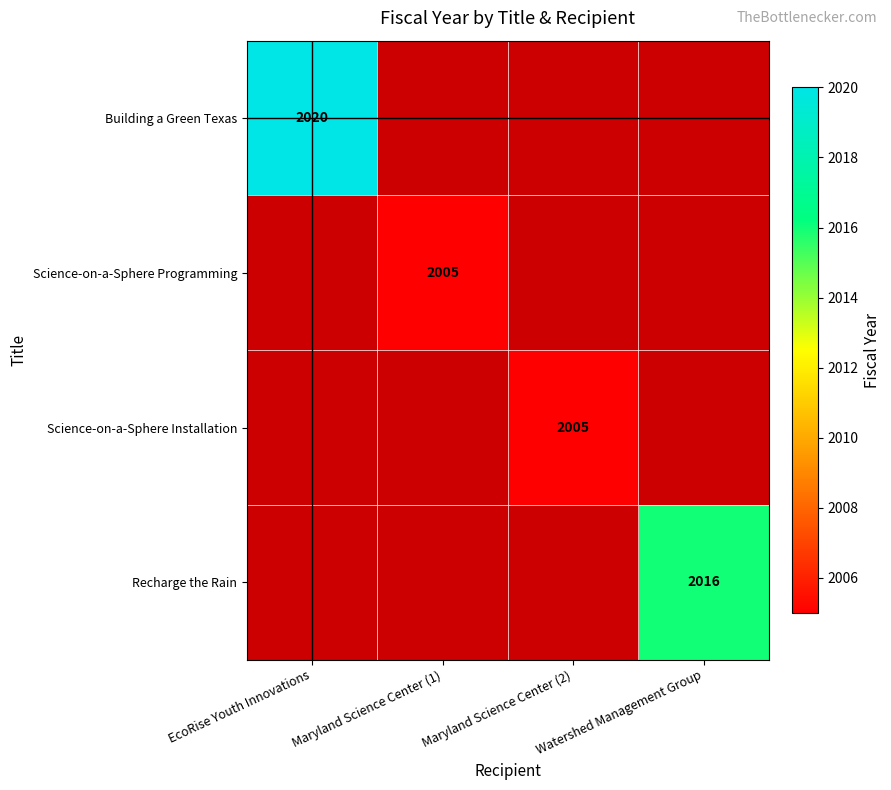

True or false: Science-on-a-Sphere Programming has a value of 959 at Maryland Science Center (1).

False